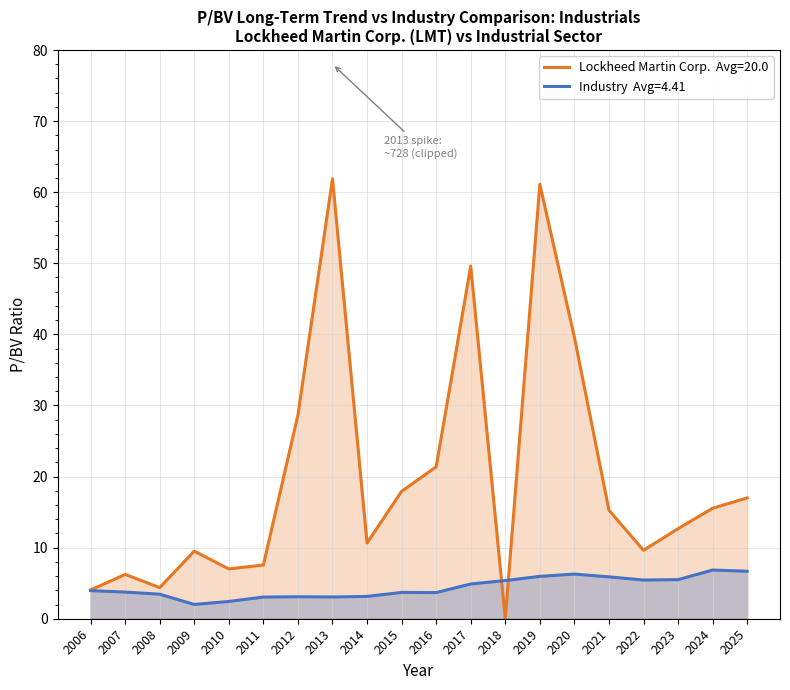

Which series ends up on top after the final intersection of Lockheed Martin Corp. and Industry?

Lockheed Martin Corp.